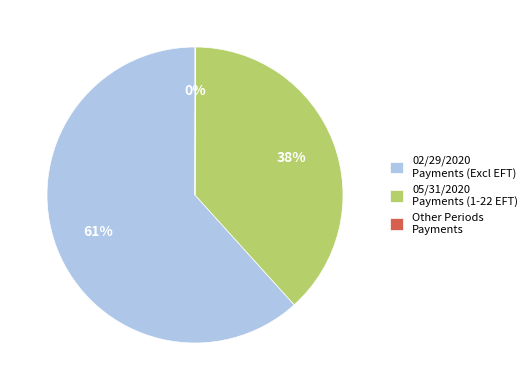

The 02/29/2020 Payments slice represents 26% of the pie. True or false?

False